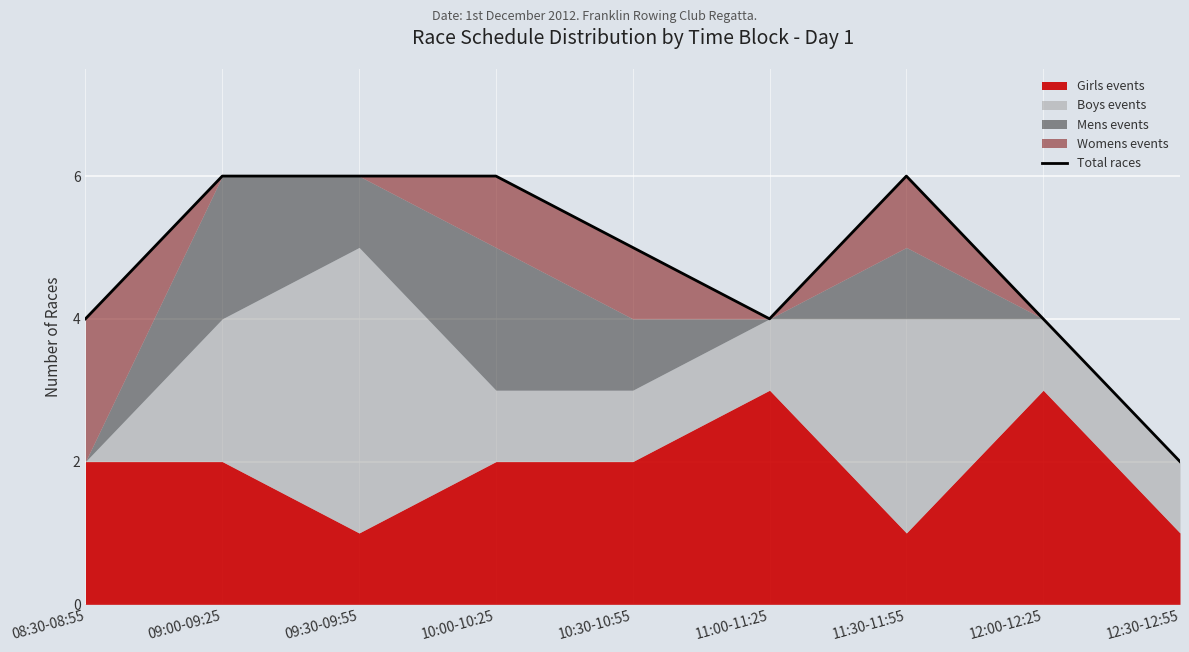

List the labels in order of value, smallest first.

12:30-12:55, 08:30-08:55, 11:00-11:25, 12:00-12:25, 10:30-10:55, 09:00-09:25, 09:30-09:55, 10:00-10:25, 11:30-11:55